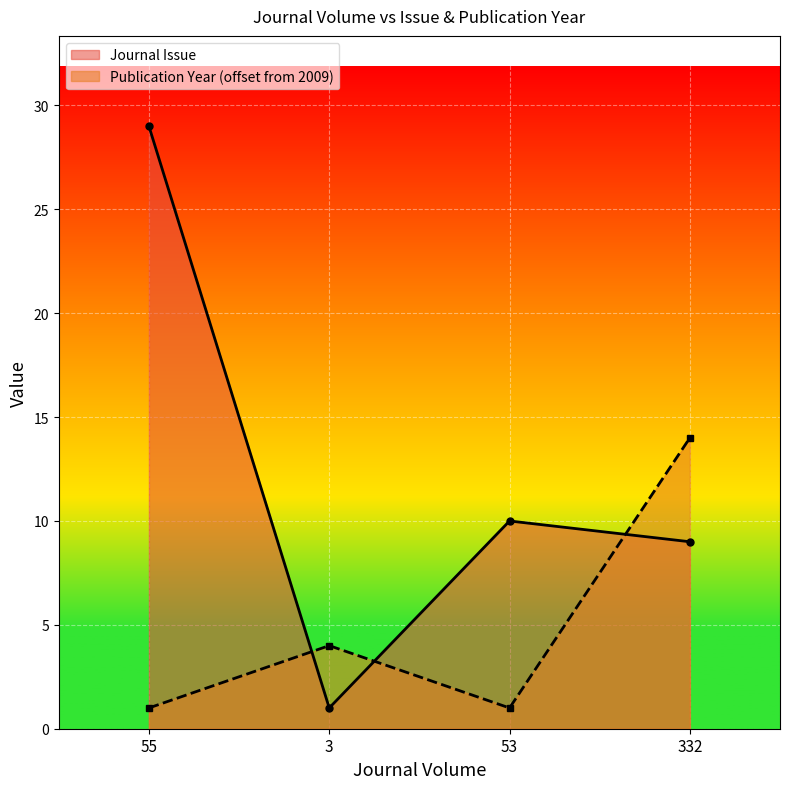

In Journal Issue, how many points are lower than both neighbors (excluding endpoints)?

1